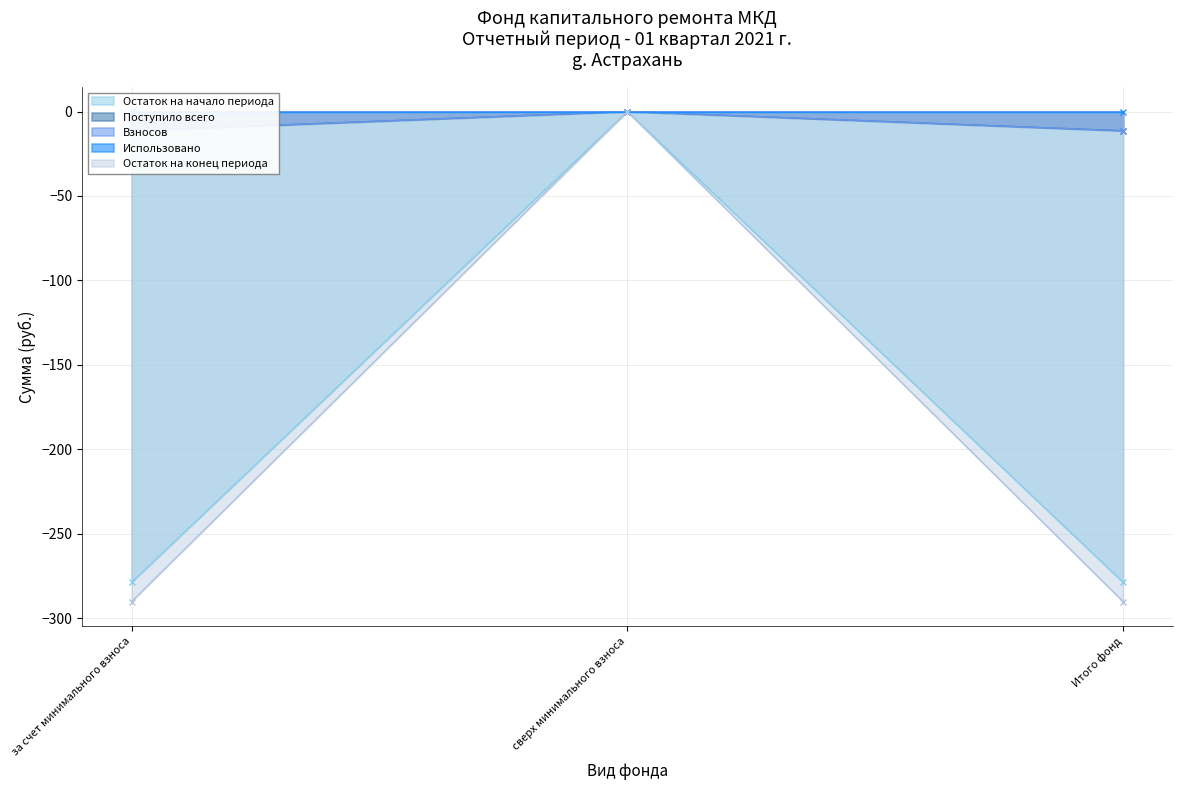

What position from the right is сверх минимального взноса?

2